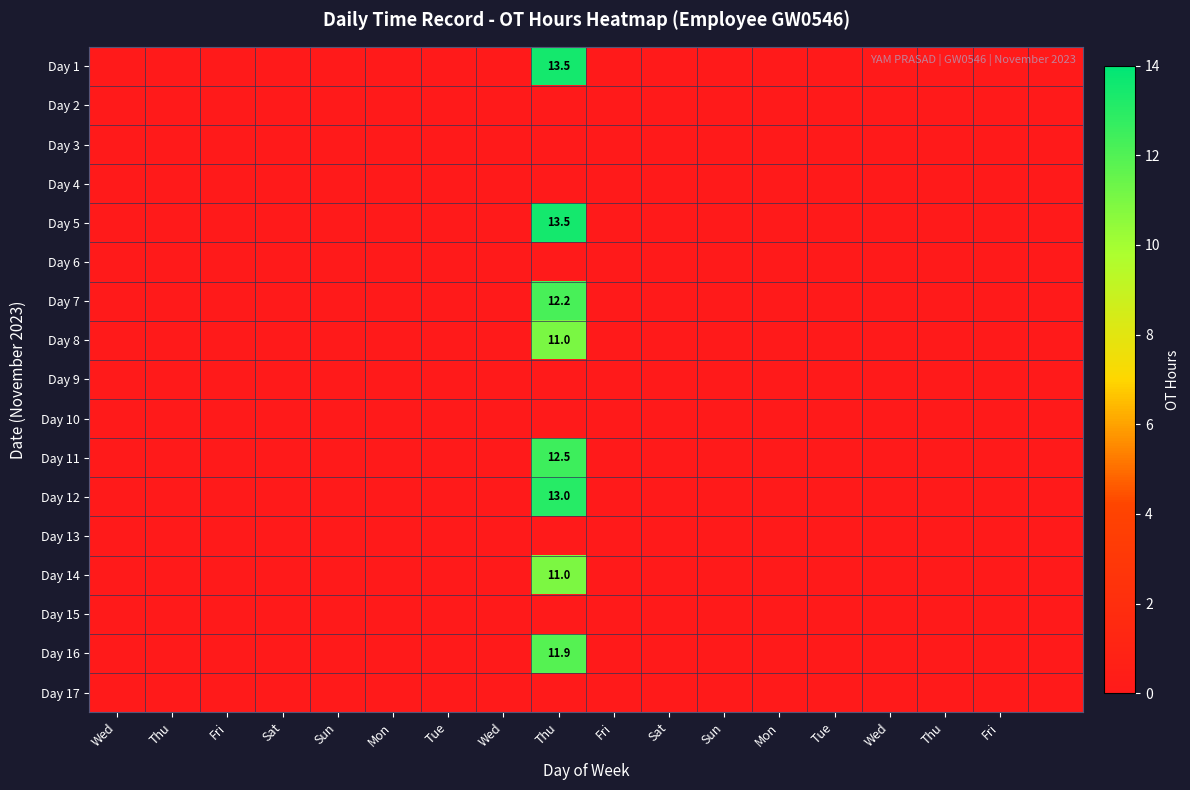

Between Mon and 17, which is larger?

Mon